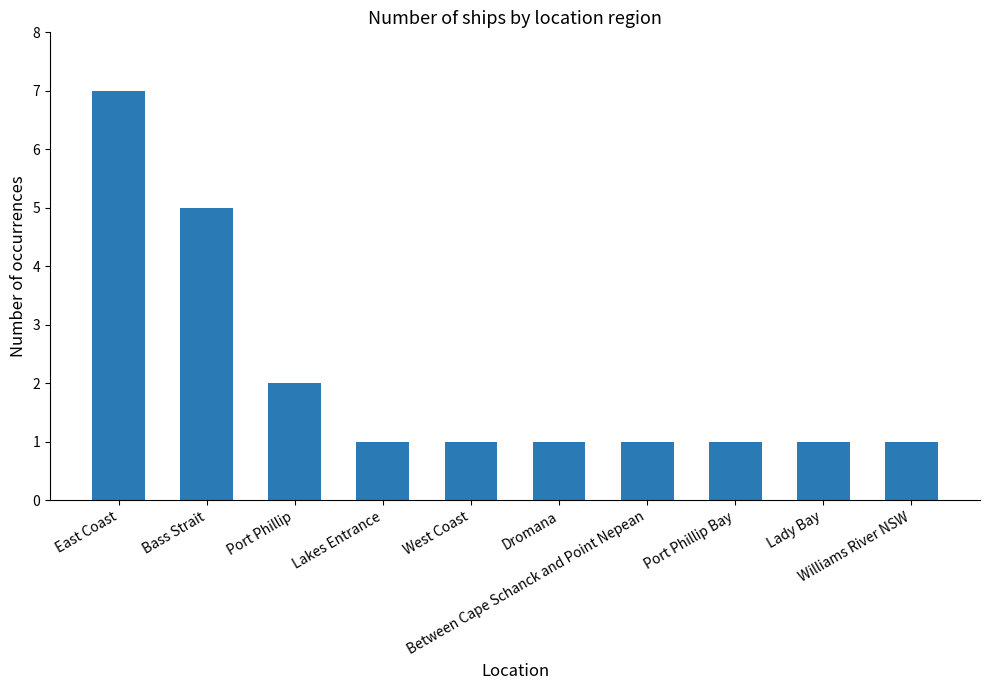

What is the difference between the maximum and second lowest values?

6